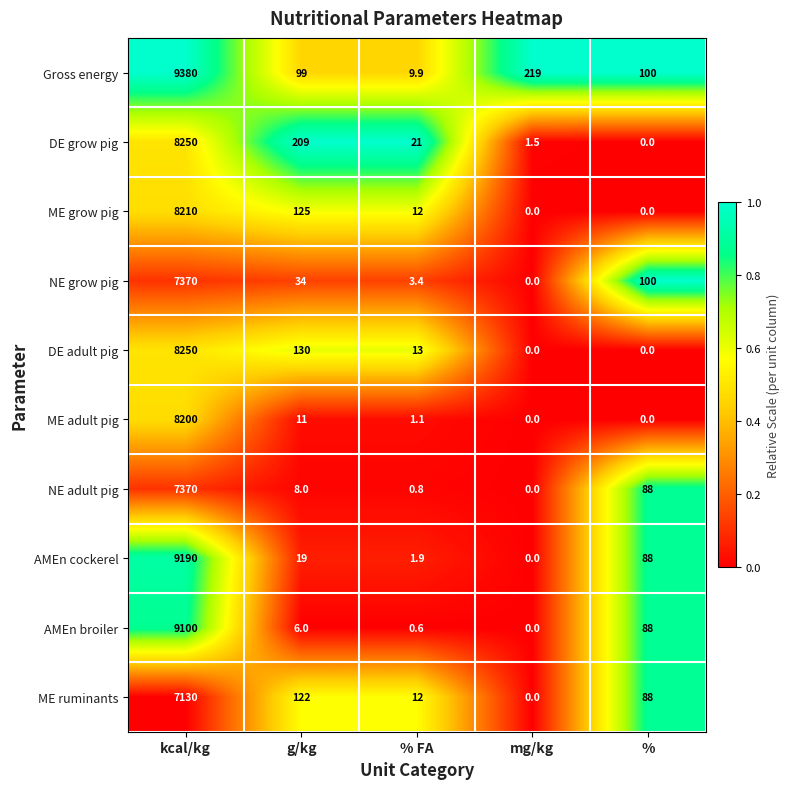

What value does the DE adult pig series have at kcal/kg?

8250.0